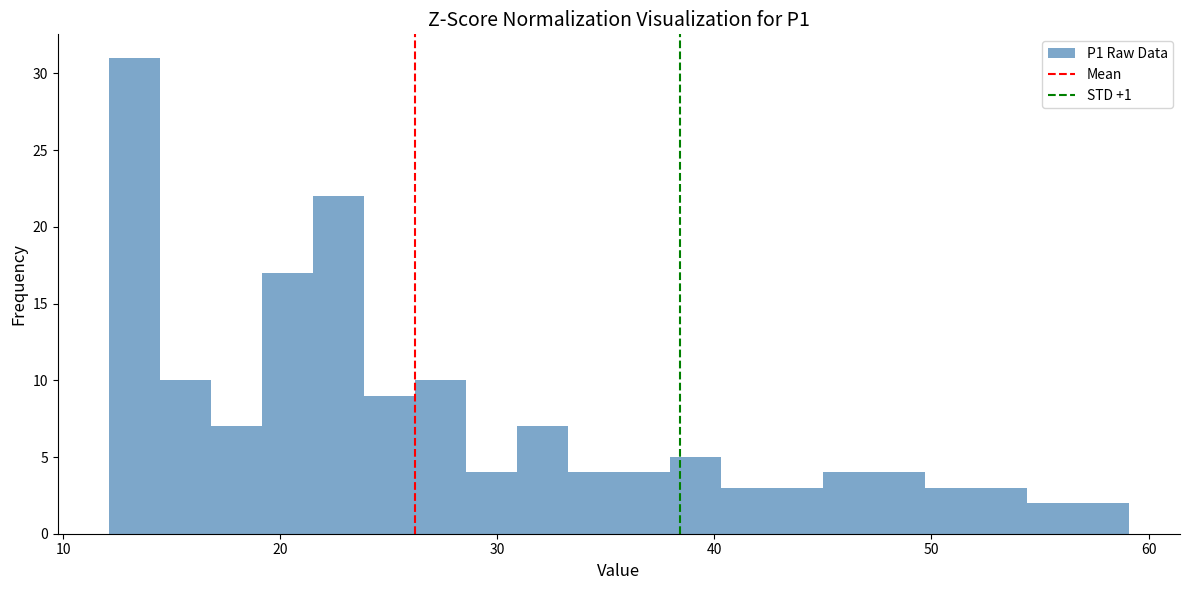

Read against the x-axis, roughly where is the centre of the tallest bar?

13